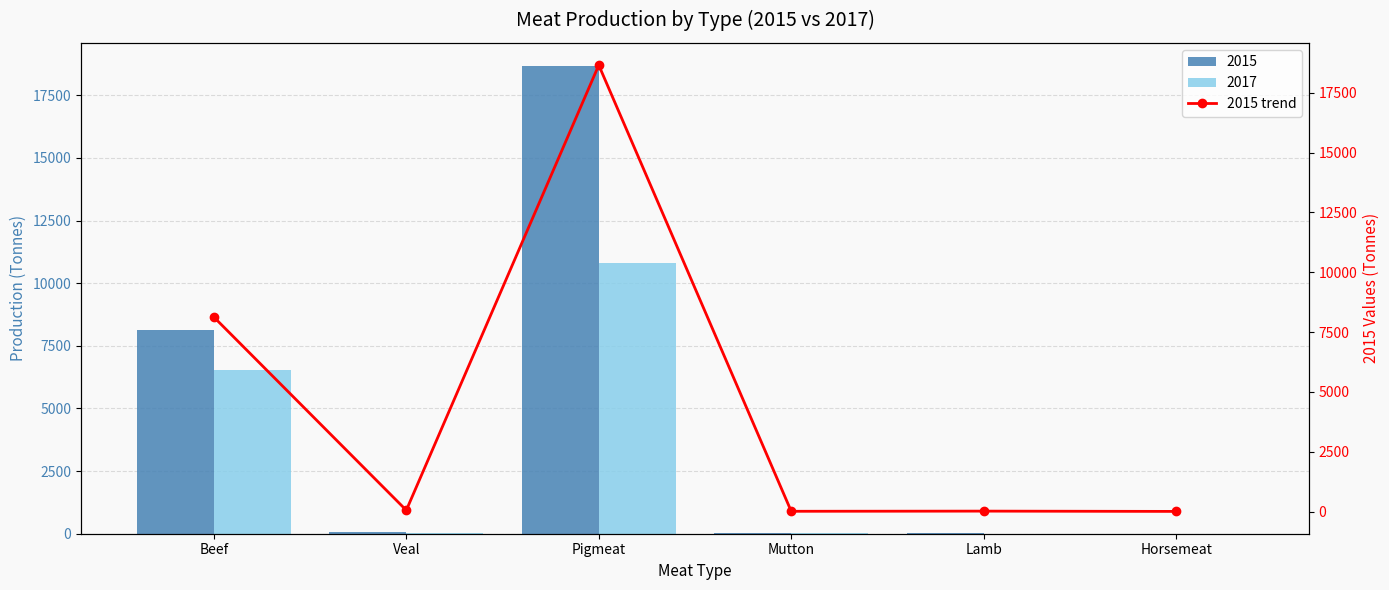

Where is the data nearest to the value 9332?

Beef